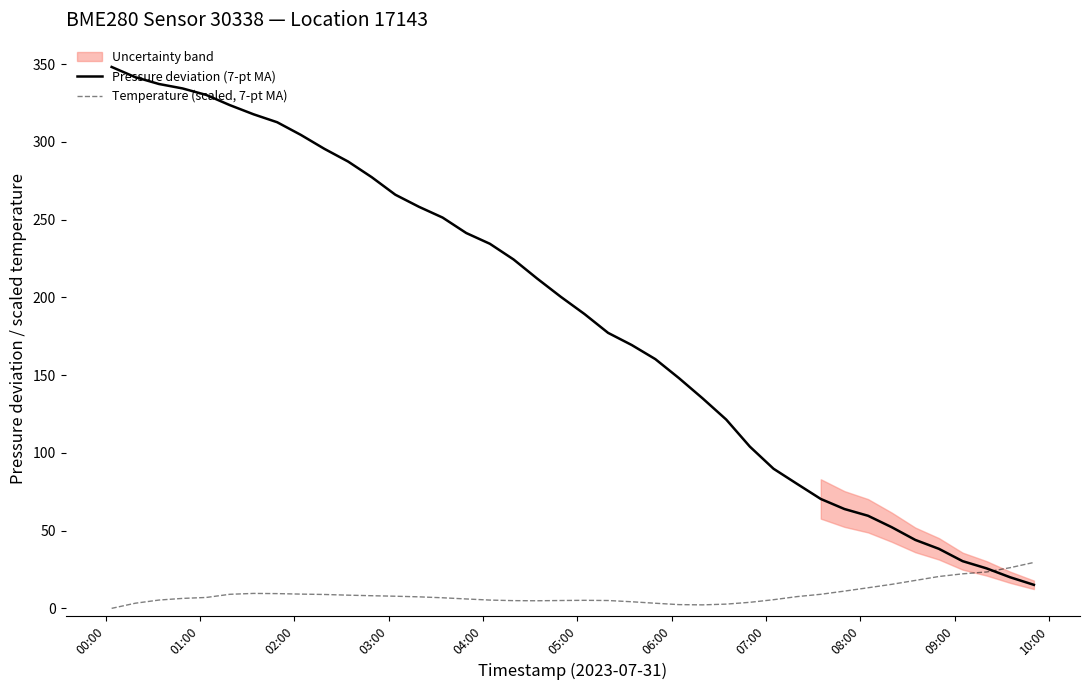

What is the minimum value for Pressure deviation (7-pt MA)?

15.1